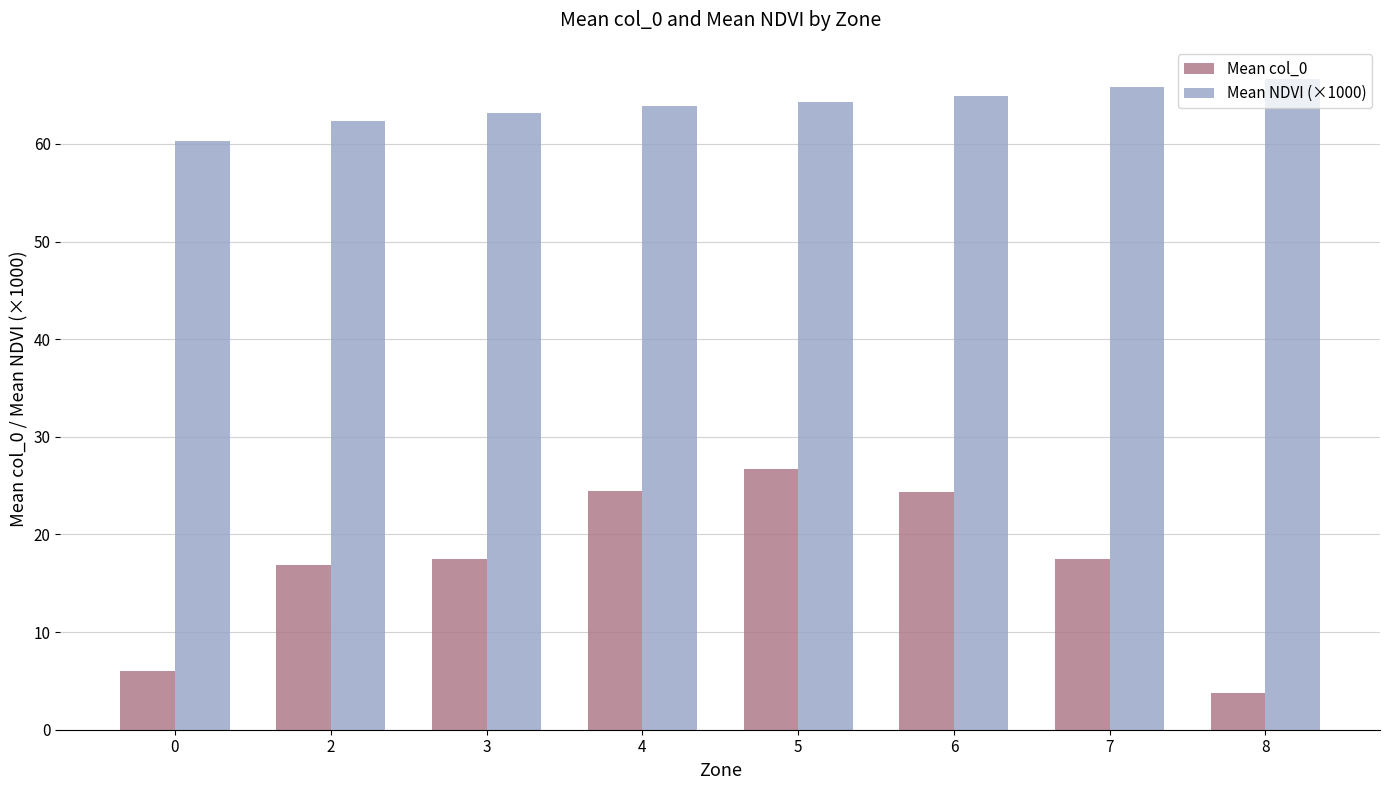

What is the sum of the Mean NDVI (×1000) values at 7 and 4?

129.8